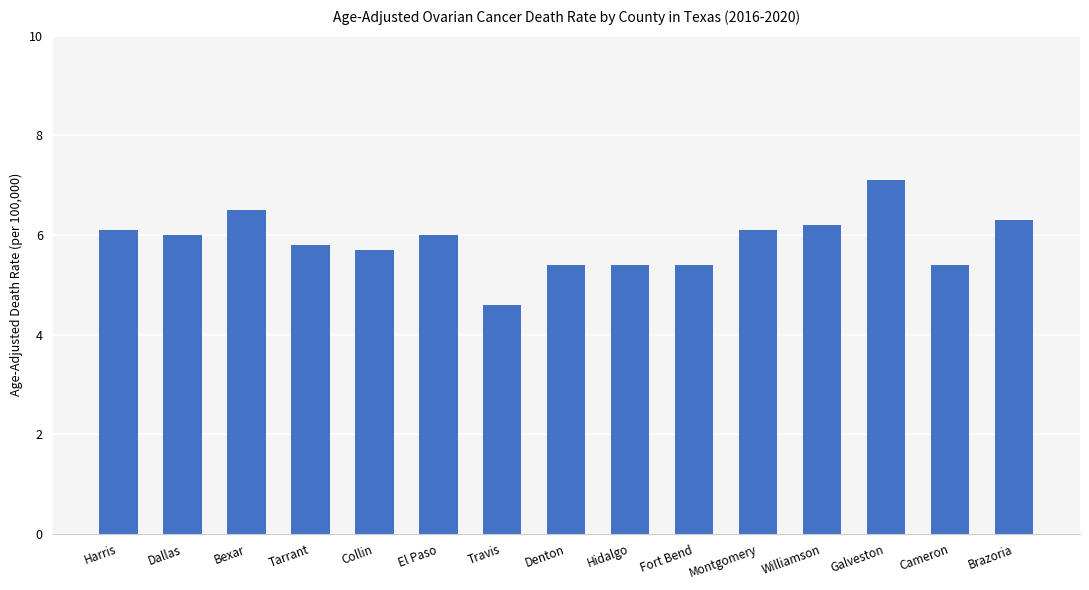

What is the change in value from Montgomery to Galveston?

+1.0